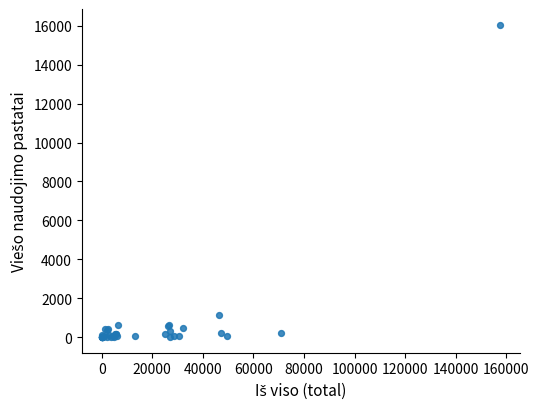

What Y value in the scatter plot is closest to 8030?

1110.7